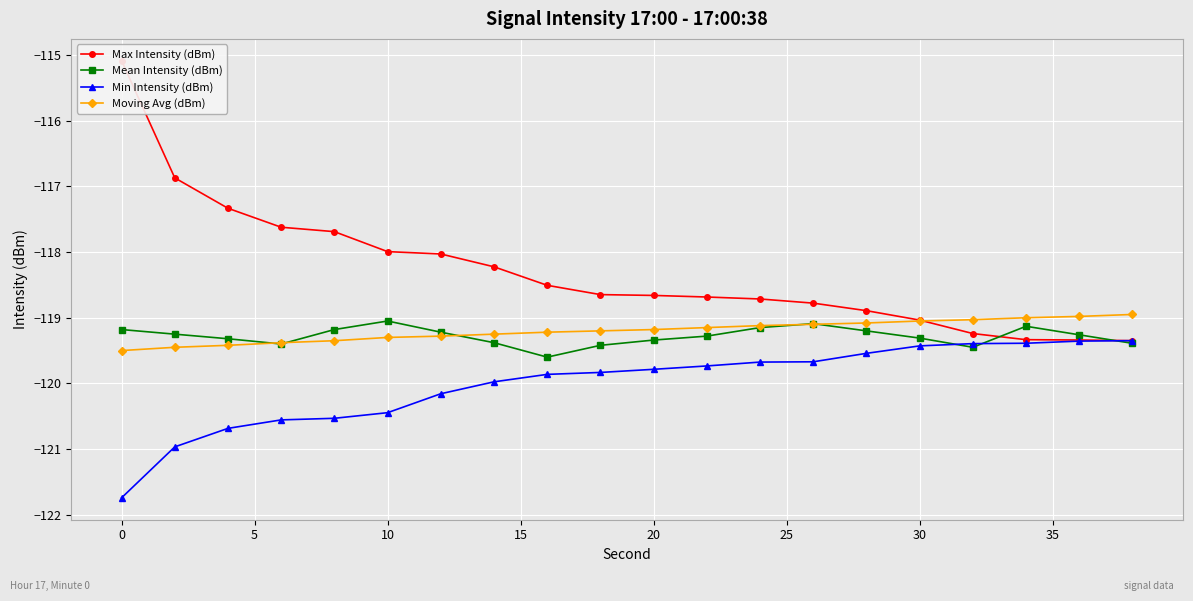

How many lines are shown in the chart?

4